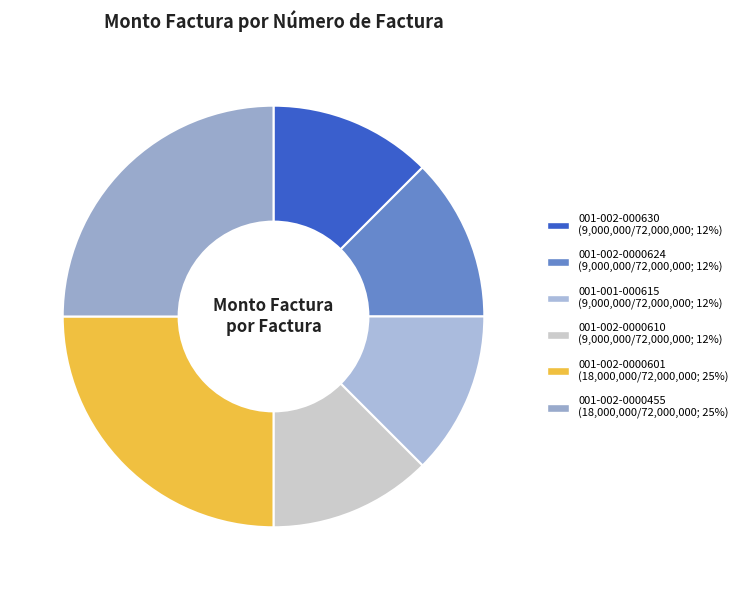

Count the number of slices in the pie.

6